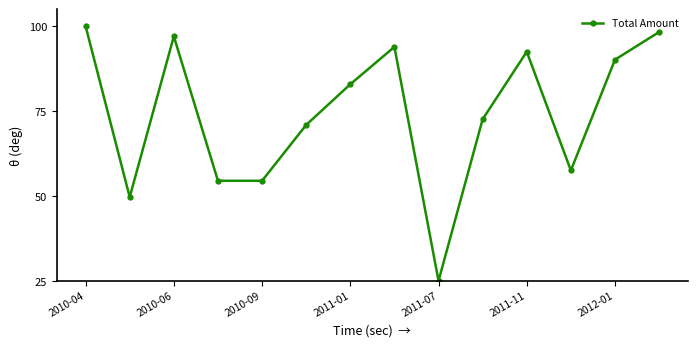

Reading left to right, what are all the values shown in this chart?

100.0	49.7	97.0	54.5	54.5	70.9	82.9	93.9	25.0	72.6	92.5	57.5	90.1	98.3